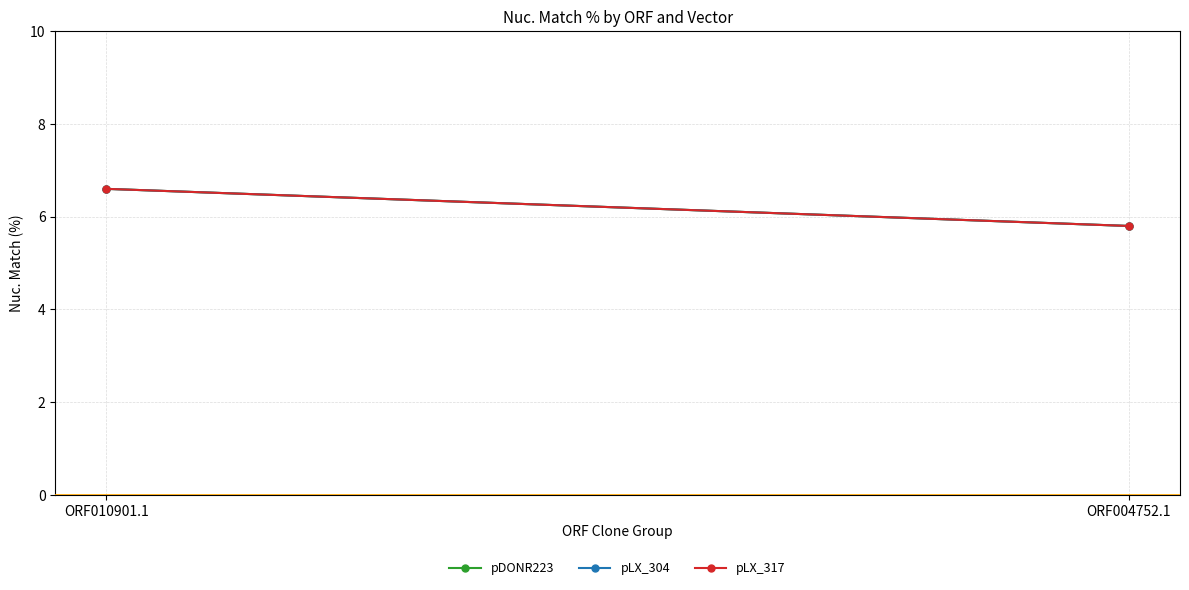

What is the average value of the pDONR223 series?

6.2